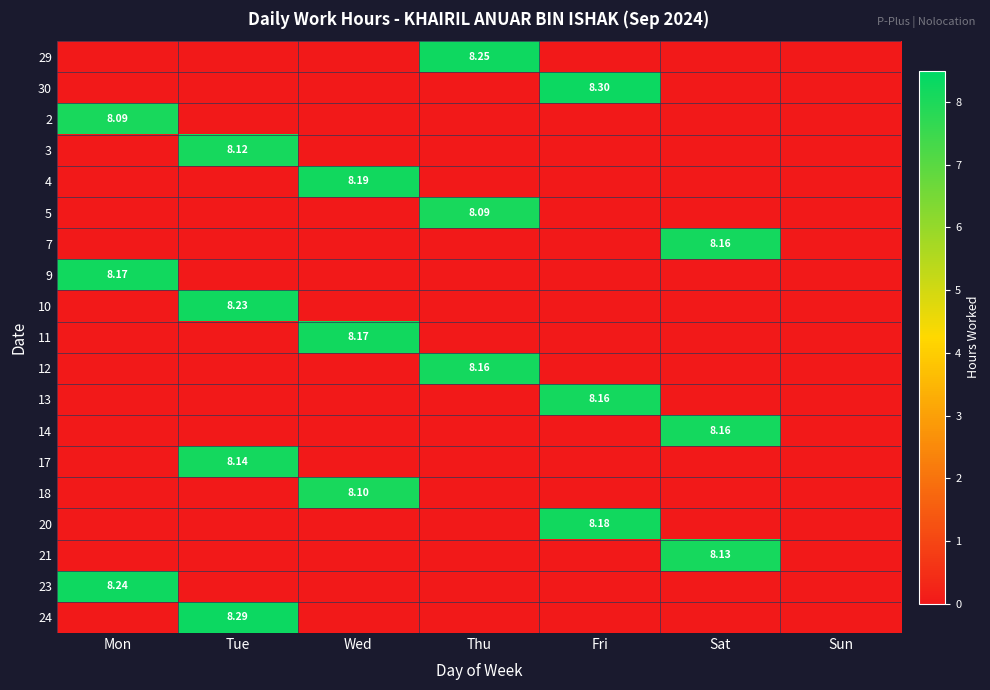

What is the total value across all series at Thu?

24.5